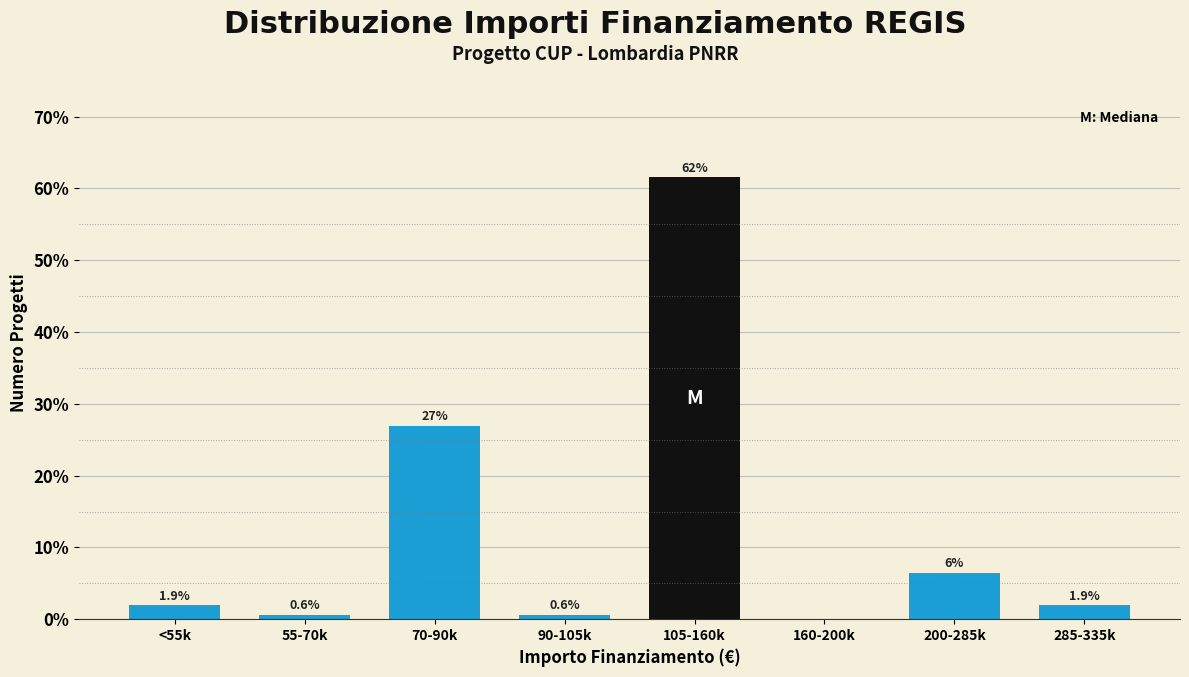

Reading right to left, what are all the values shown in this chart?

285-335k=1.9	200-285k=6.4	160-200k=0.0	105-160k=61.5	90-105k=0.6	70-90k=26.9	55-70k=0.6	<55k=1.9